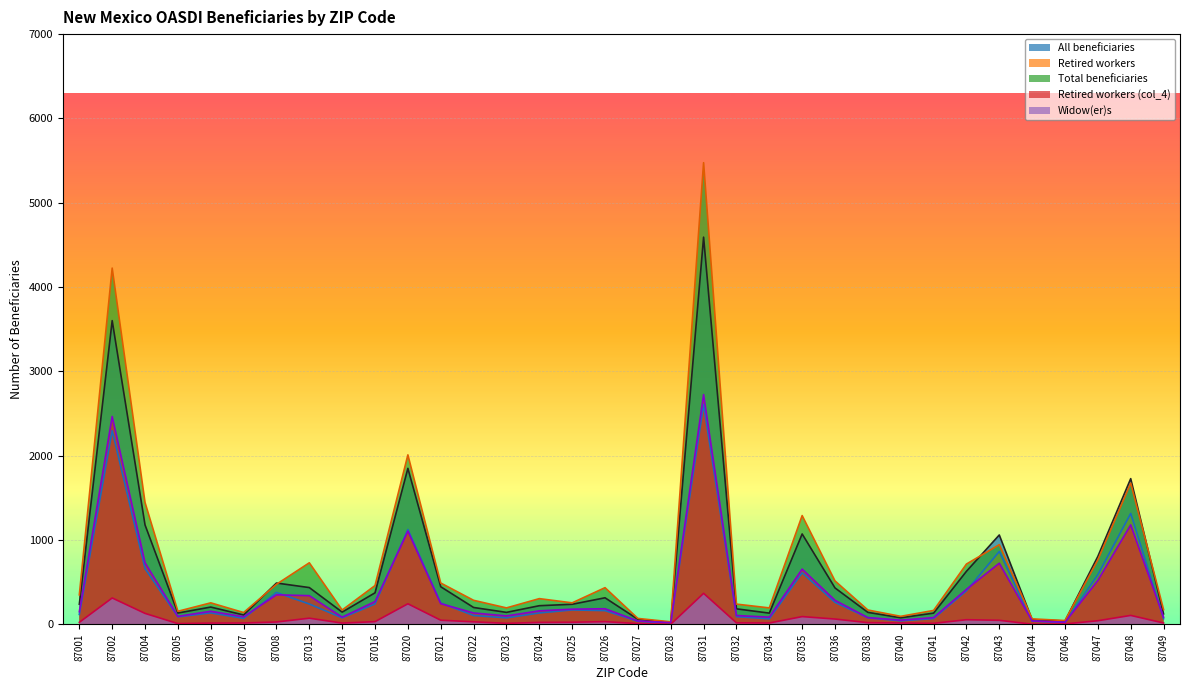

What is the spread (max minus min) of values at 87048?

1622